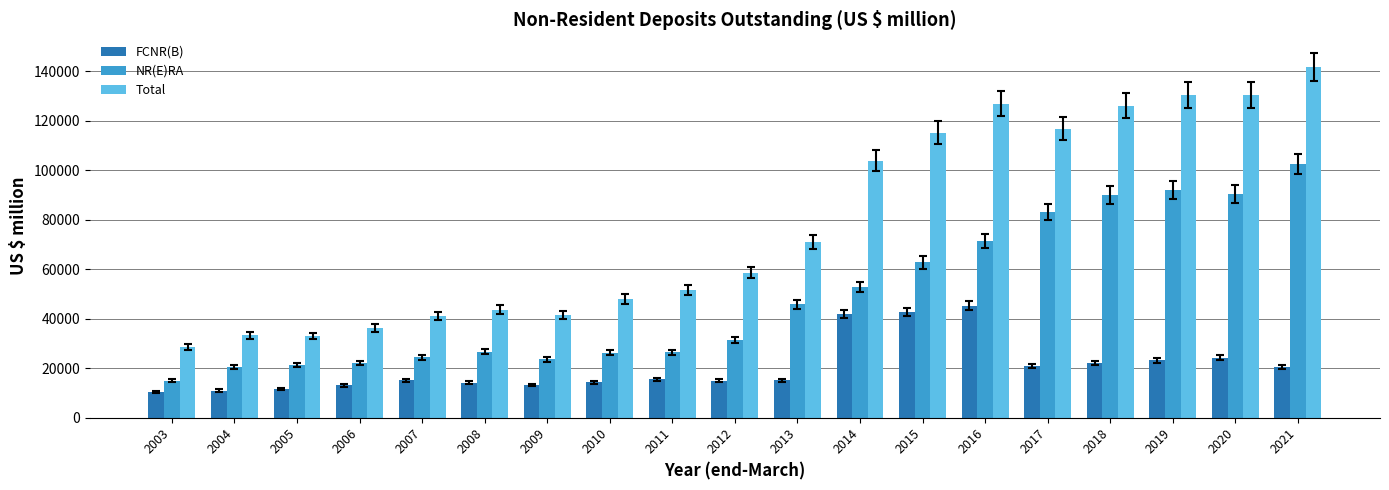

At how many categories does at least one series exceed 60515?

9